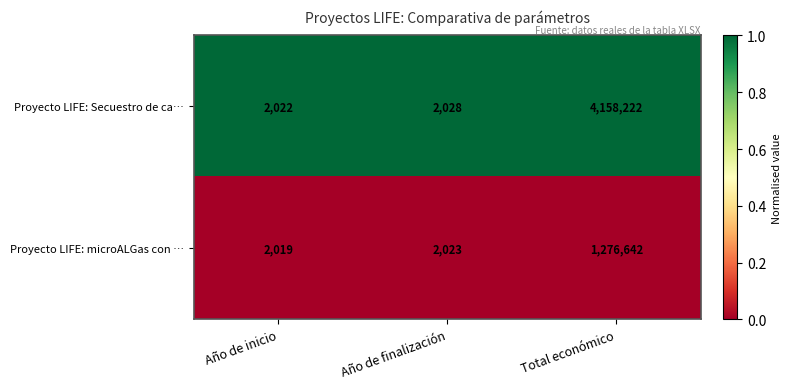

Reading right to left, list all the values displayed in this chart.

Proyecto LIFE: Secuestro de ca…: 4158222	2028	2022
Proyecto LIFE: microALGas con …: 1276642	2023	2019